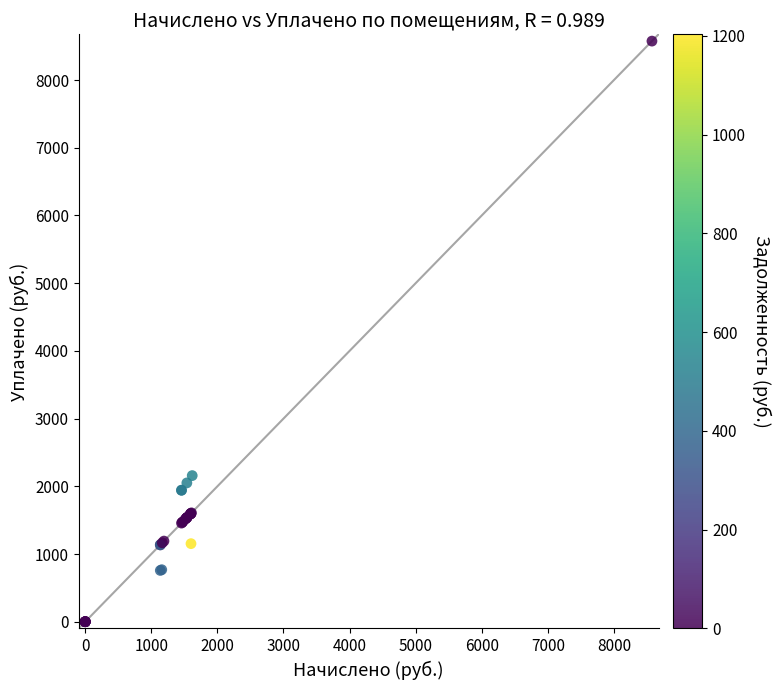

What Y value in the scatter plot is closest to 4287?

2158.1